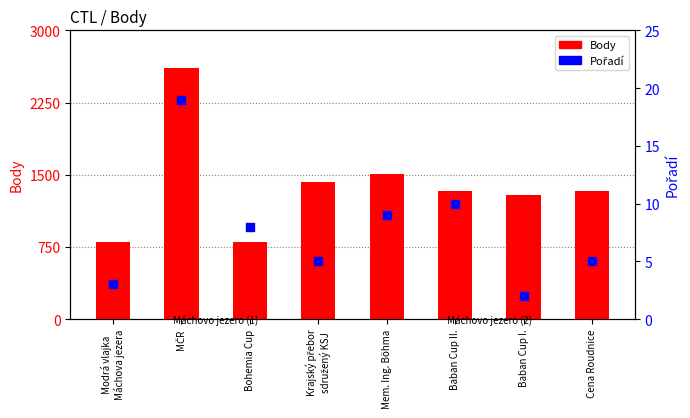

Is the value of Pořadí at Bohemia Cup greater than the value of Body at Baban Cup II.?

No